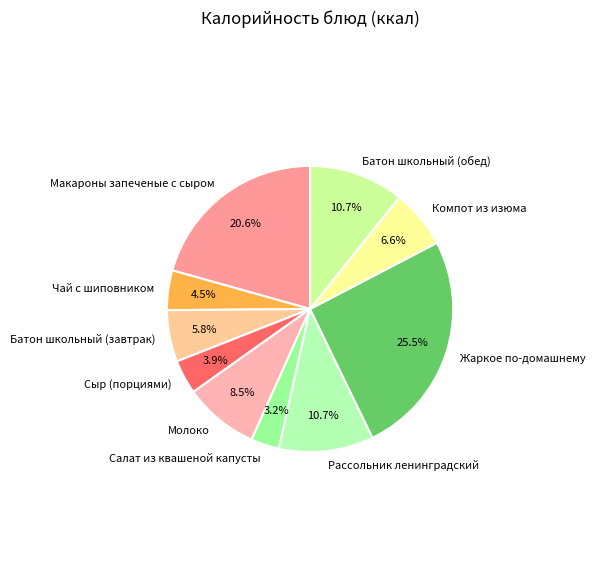

To the nearest percent, what portion does Рассольник ленинградский represent?

11%